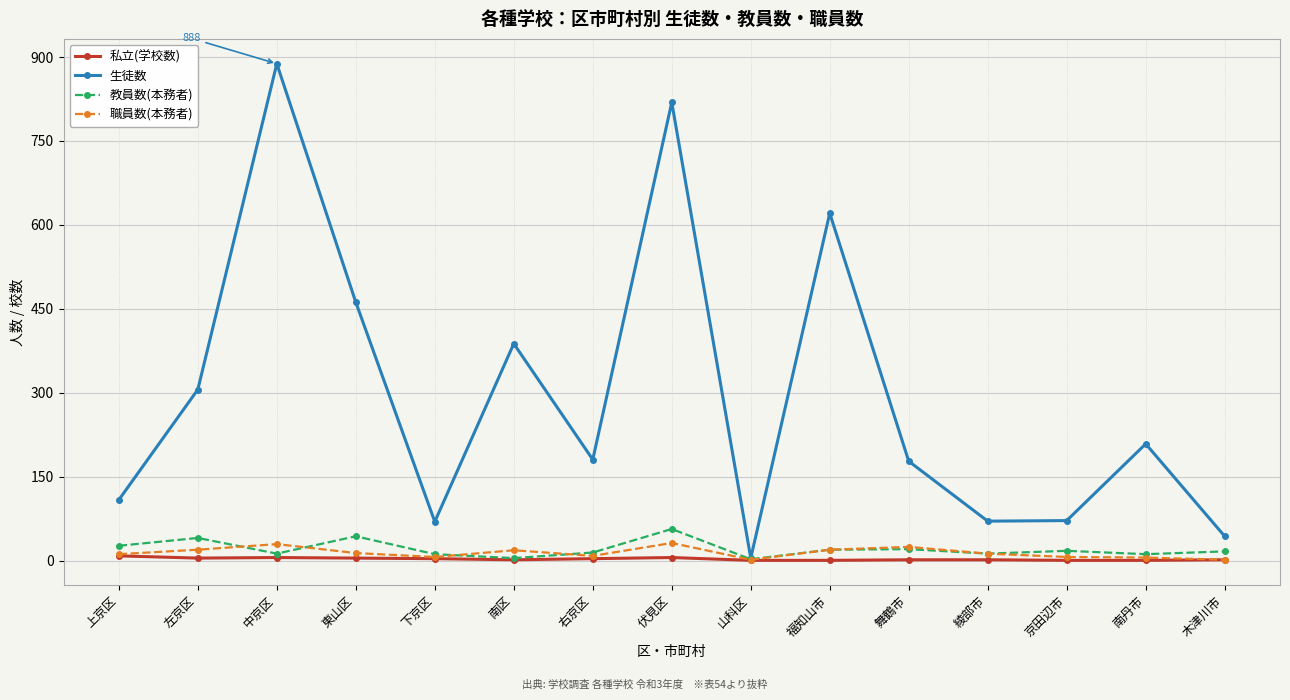

The value of 生徒数 at 舞鶴市 is 111. True or false?

False